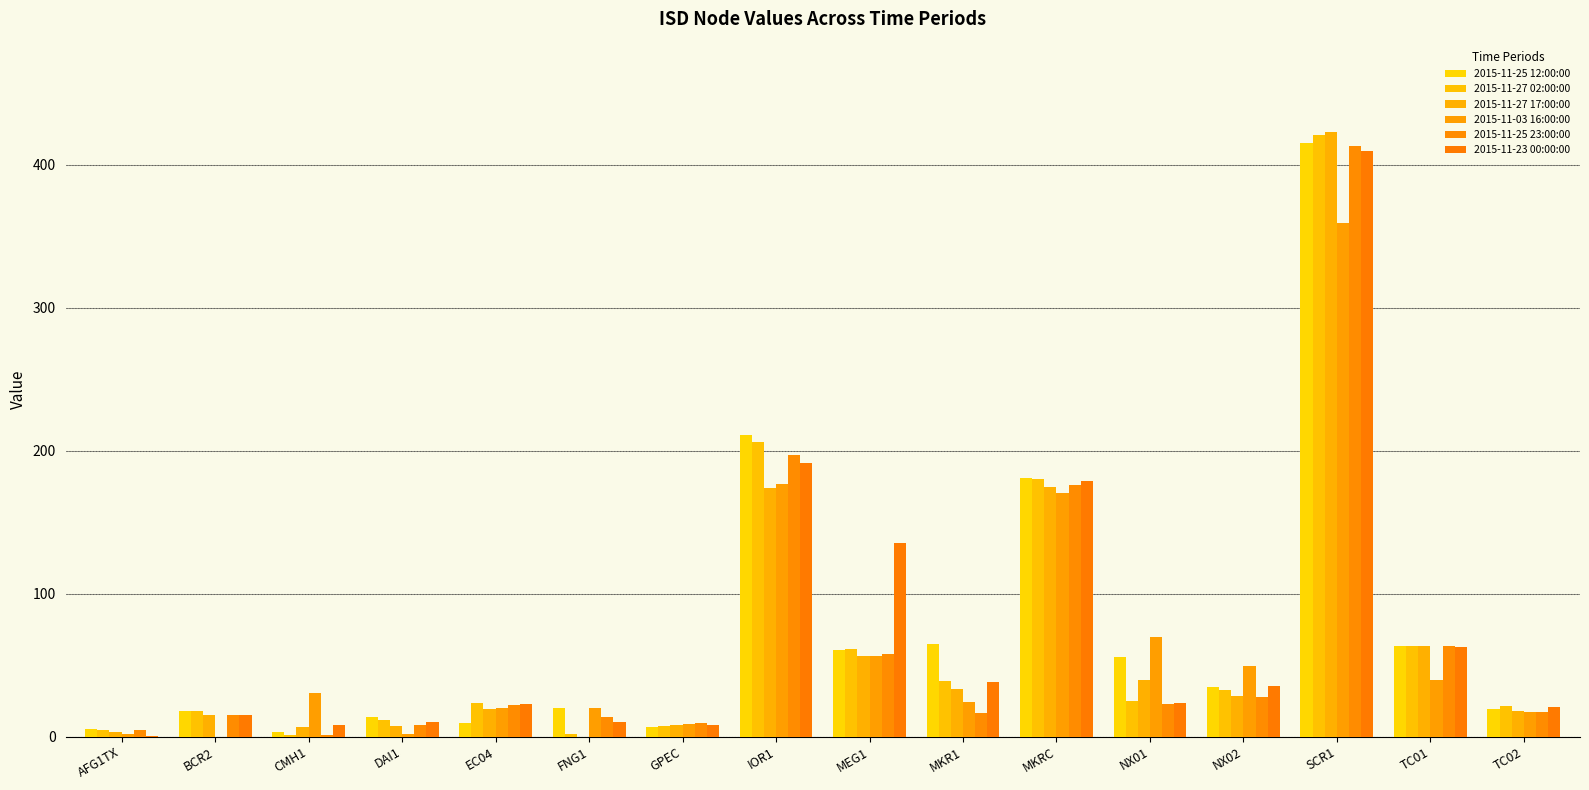

Are the bars horizontal?

No